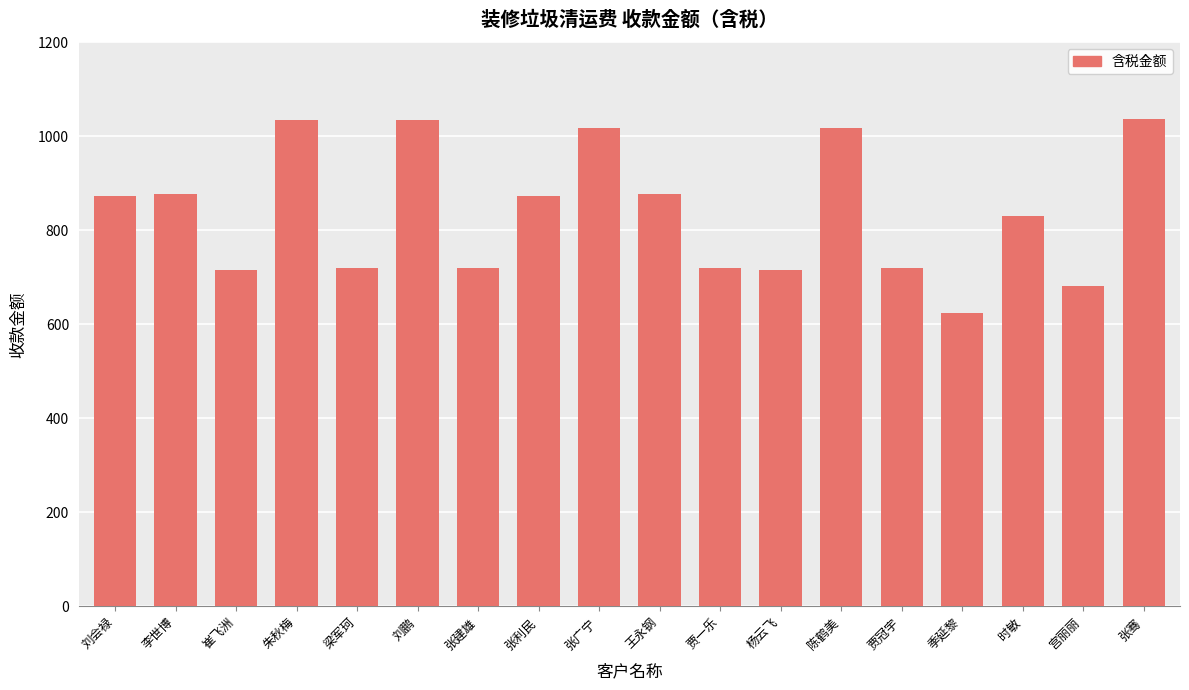

Where is the data nearest to the value 830?

时敏